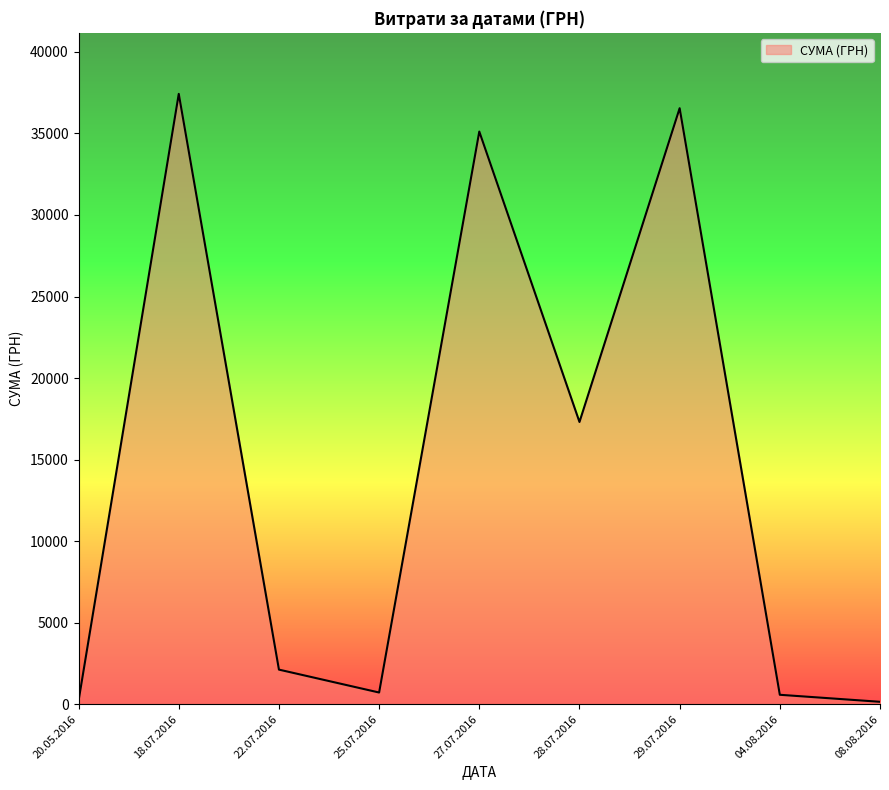

What is the smallest value displayed?

149.0